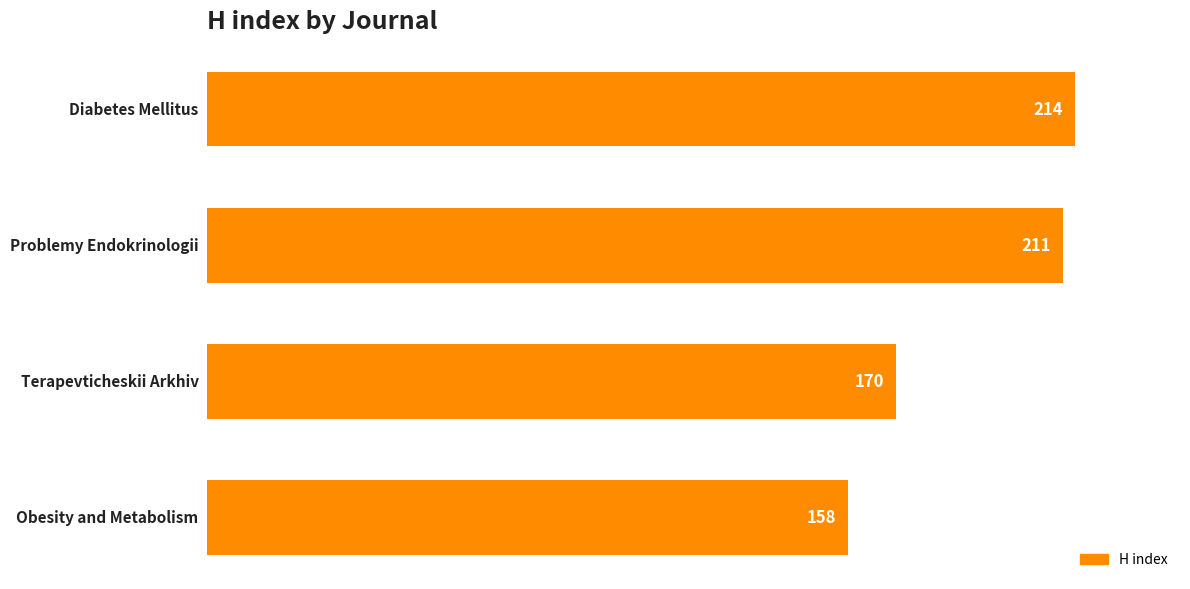

What is the value of the 1st bar from the top?

214